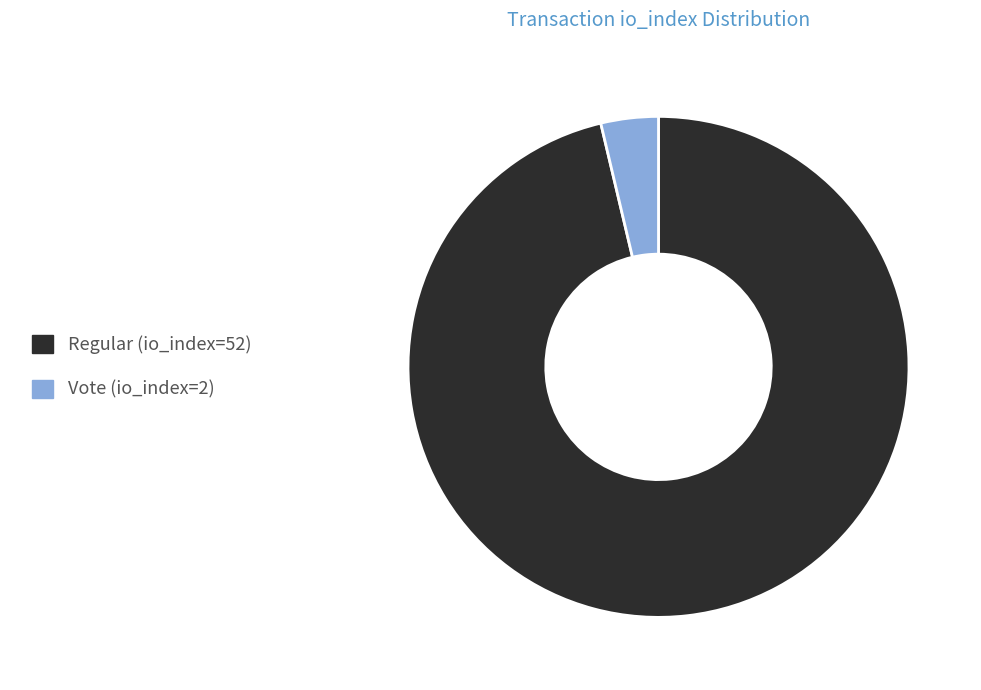

Which category has the smallest portion of the pie?

Vote (io_index=2)